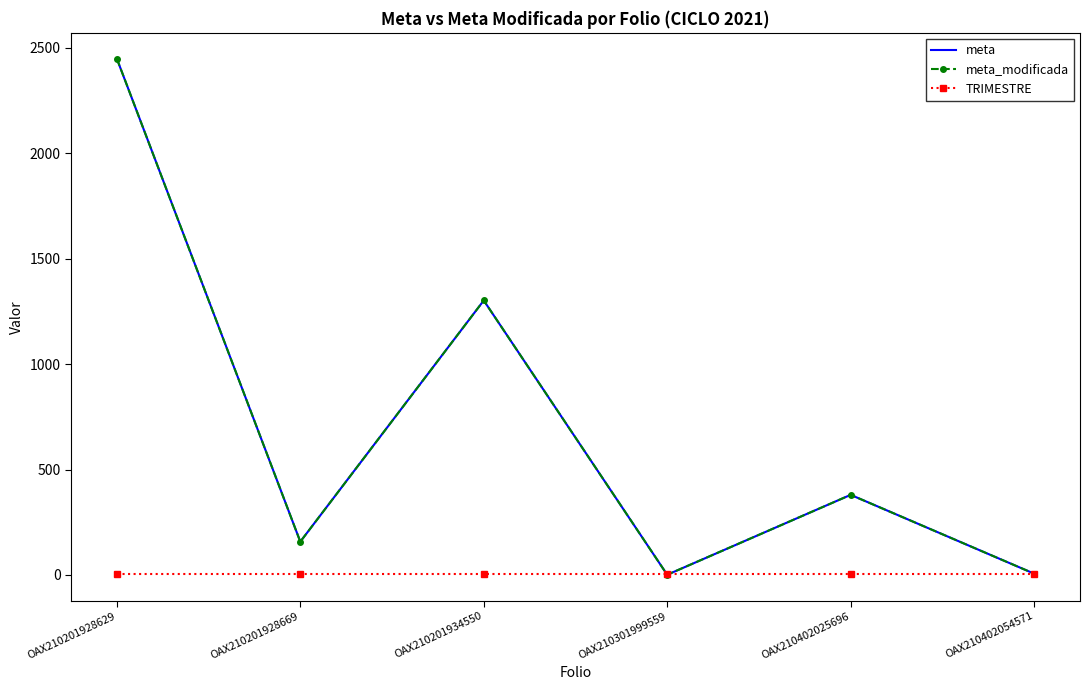

The value of TRIMESTRE at OAX210301999559 is 4.0. True or false?

True